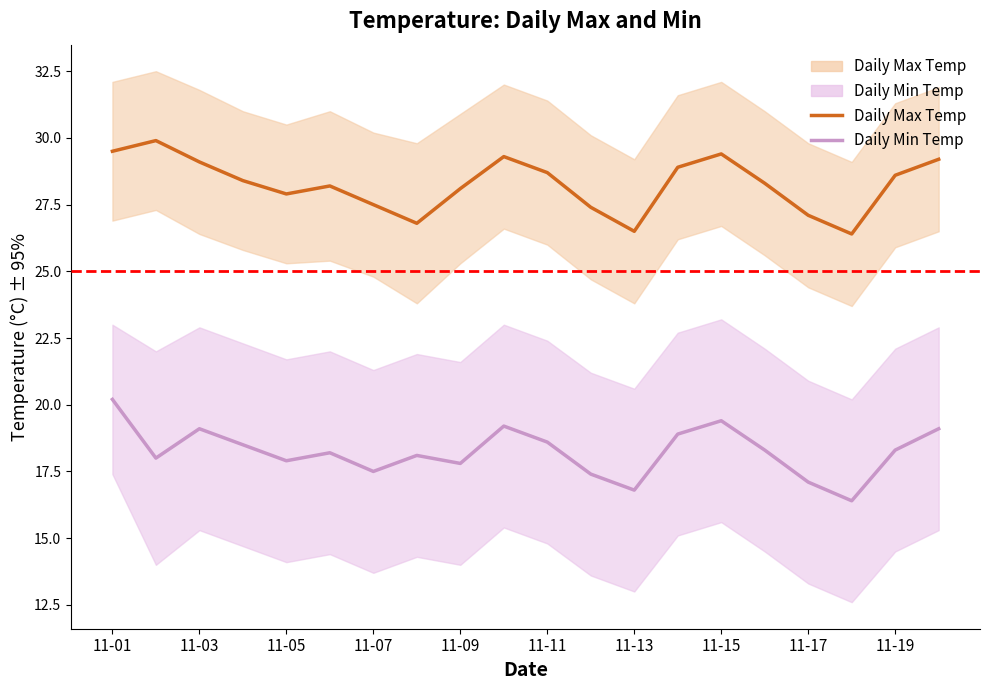

Rank the series at 11-11 from highest to lowest value.

Daily Max Temp, Daily Min Temp